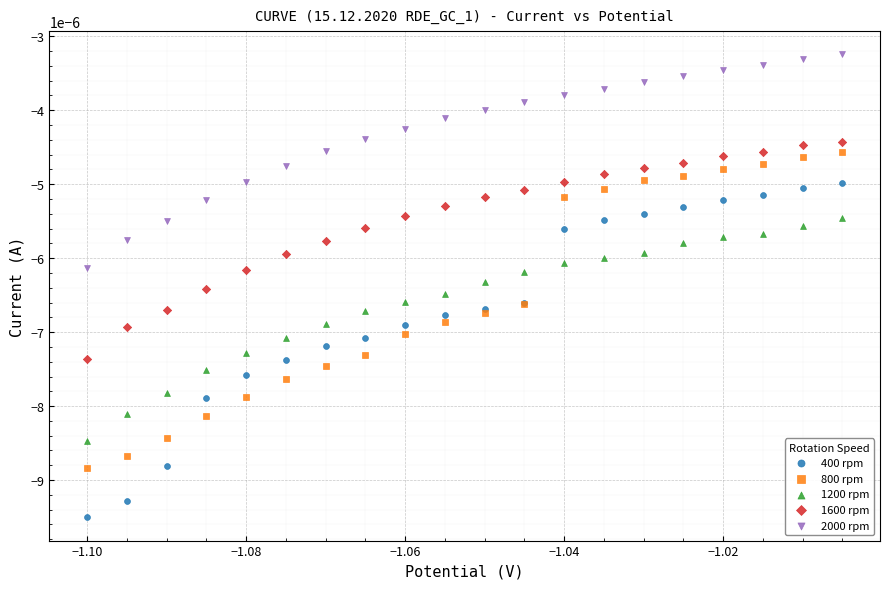

Which series contains the highest Y value?

2000 rpm